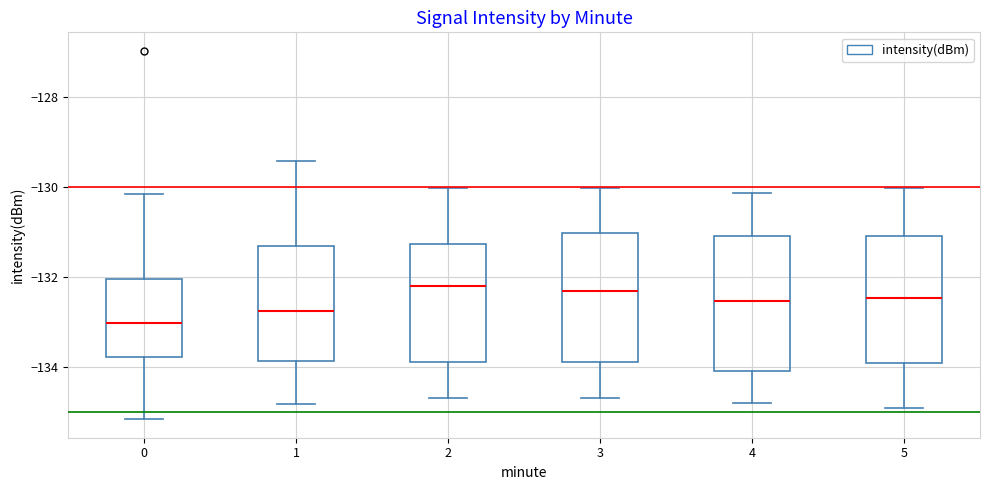

Which box's median line is the lowest?

0